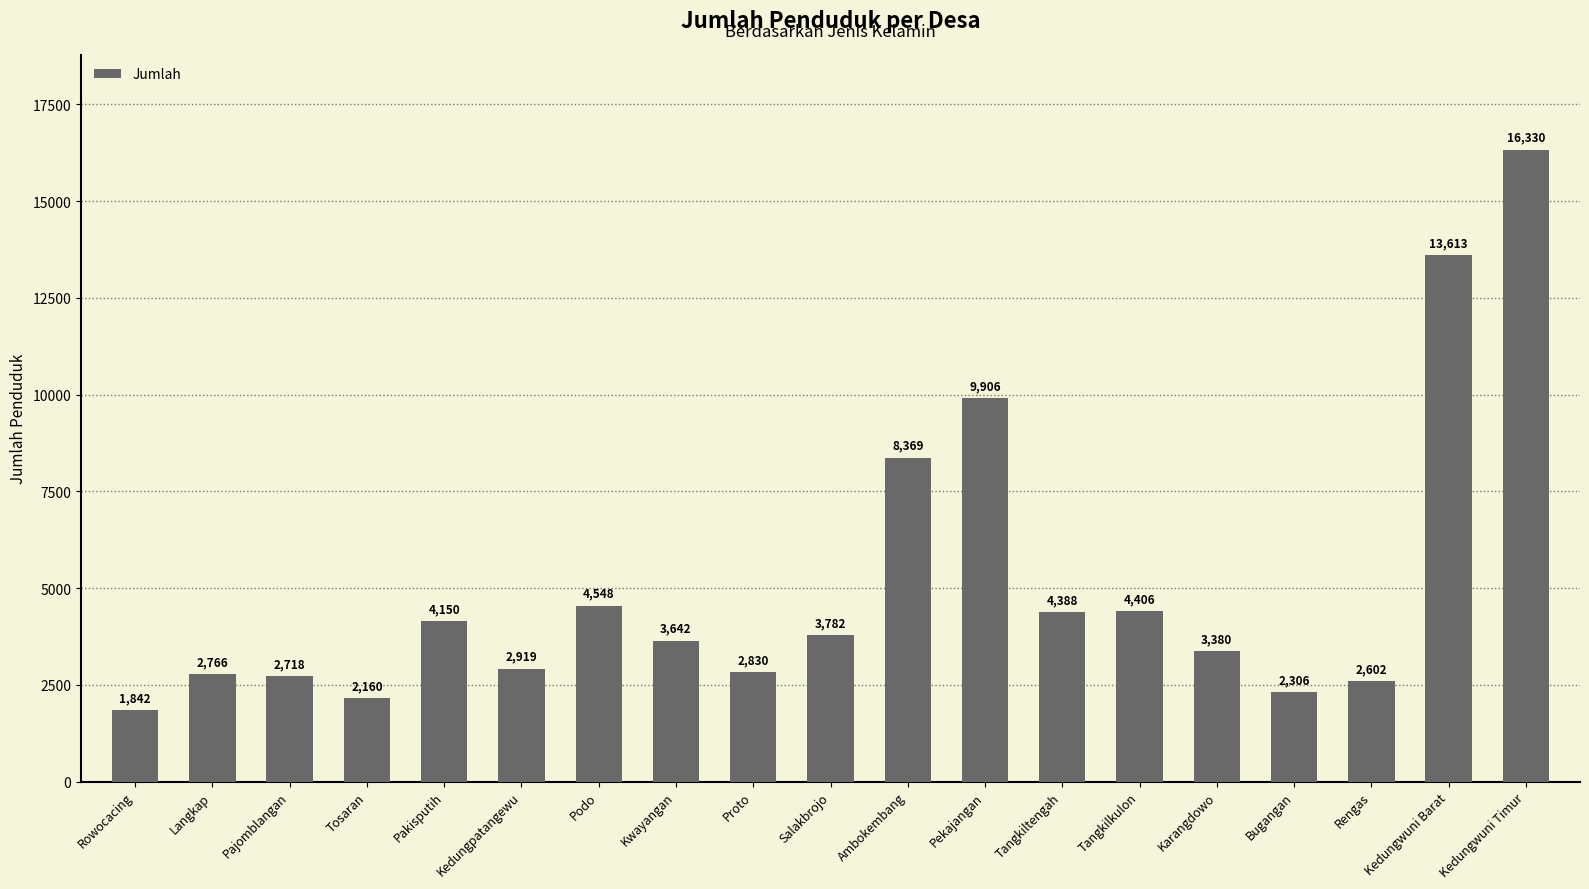

List the labels in order of value, smallest first.

Rowocacing, Tosaran, Bugangan, Rengas, Pajomblangan, Langkap, Proto, Kedungpatangewu, Karangdowo, Kwayangan, Salakbrojo, Pakisputih, Tangkiltengah, Tangkilkulon, Podo, Ambokembang, Pekajangan, Kedungwuni Barat, Kedungwuni Timur